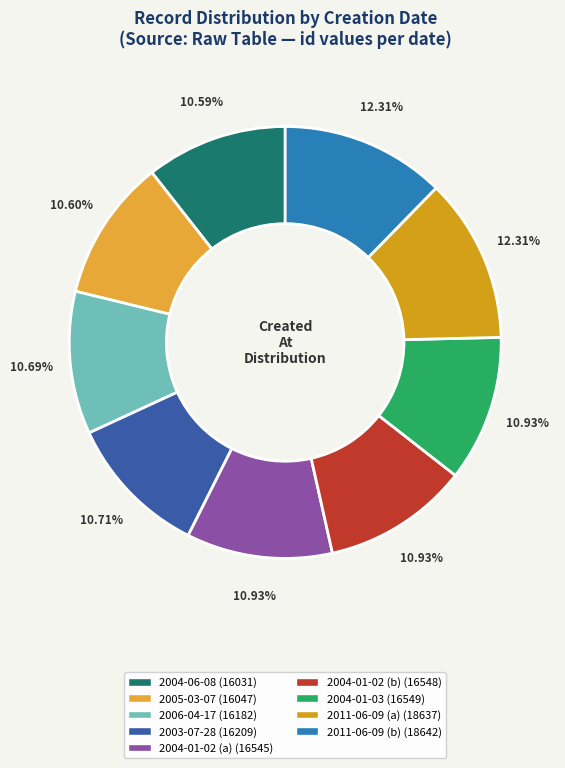

How many segments does this pie chart have?

9